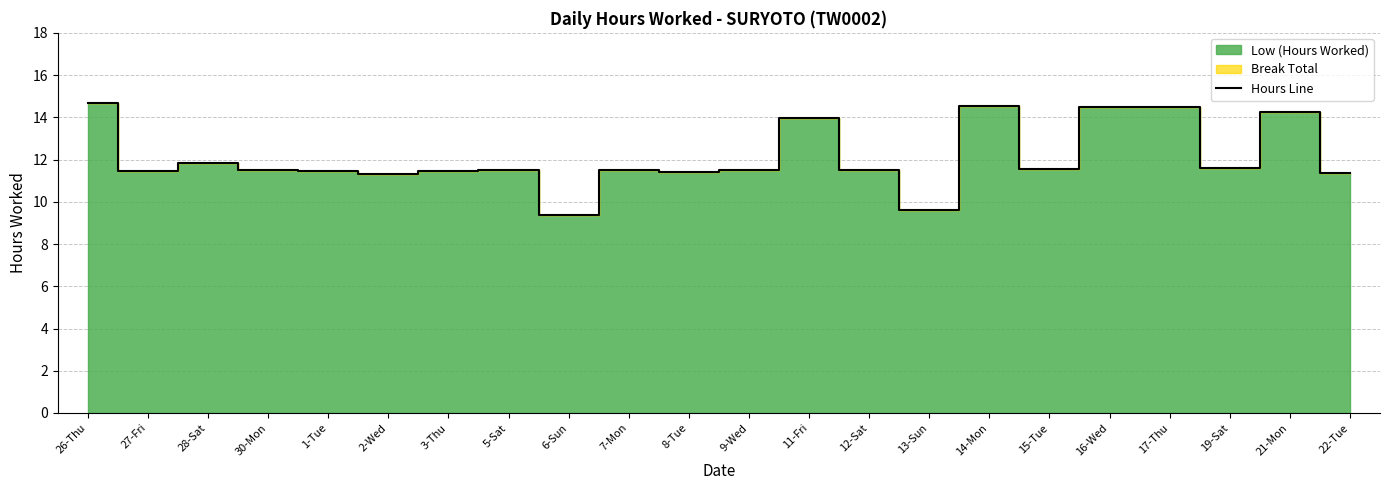

What is the ratio of the value at 2-Wed to the value at 9-Wed?

1.0